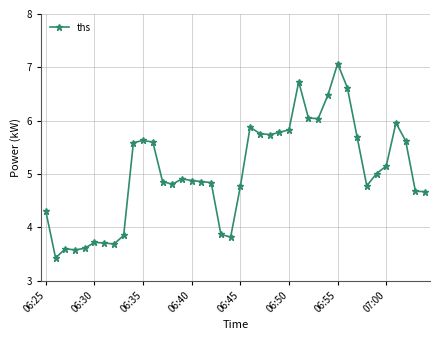

What is the value of the 36th point from the left?

5.2